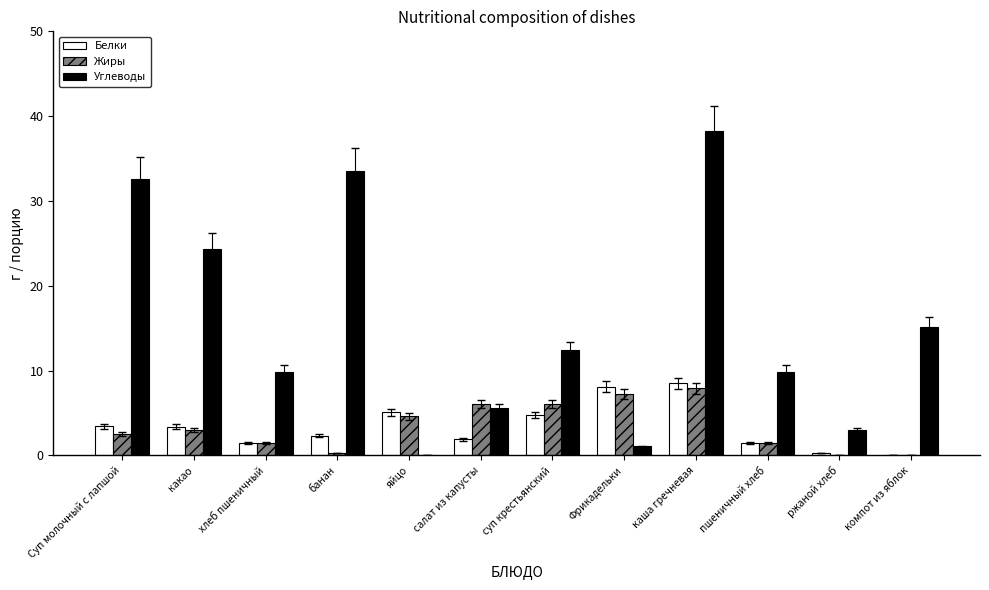

What is the highest value of the Углеводы series?

38.2